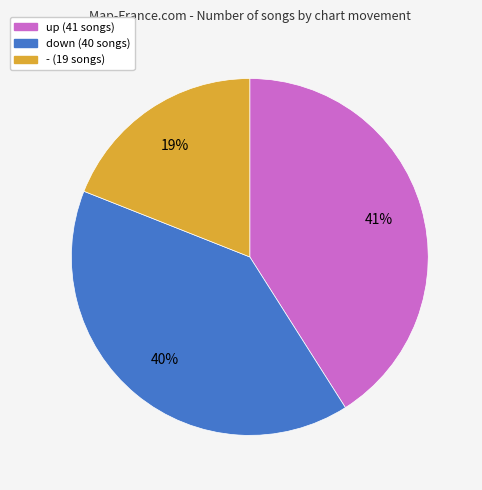

Combined, do down and - account for over 50%?

Yes